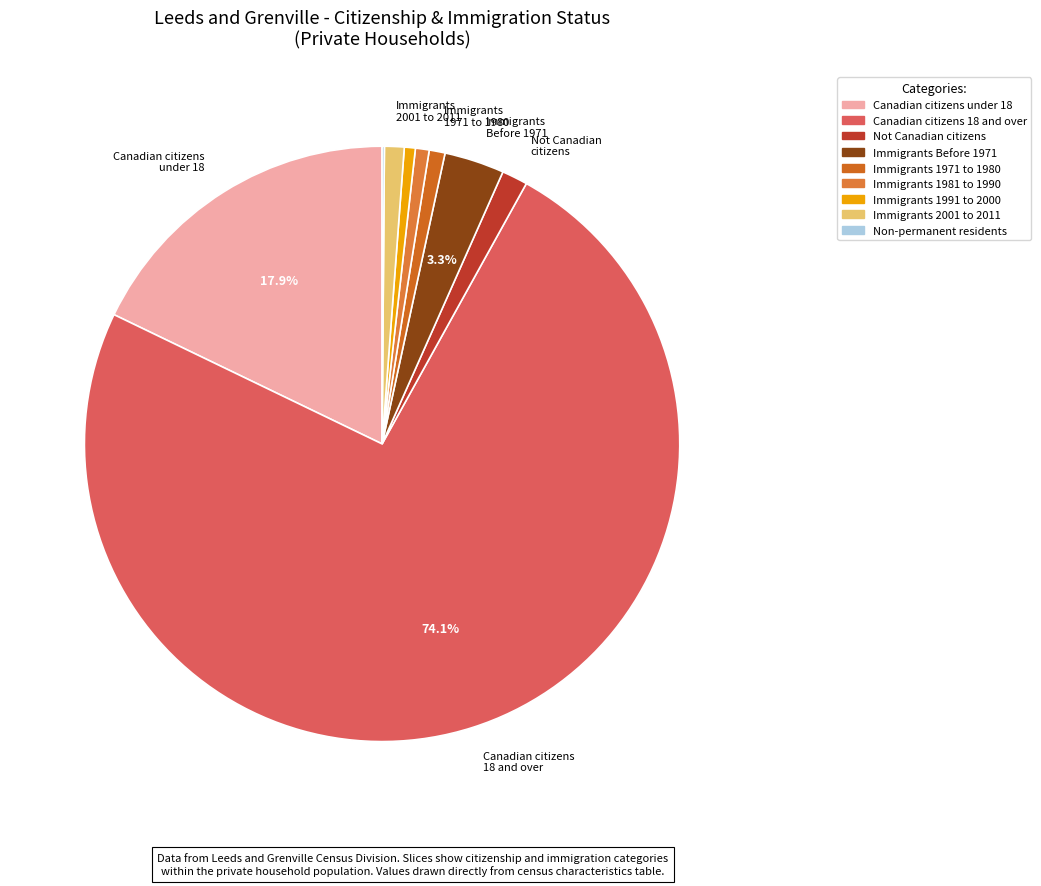

How many slices are in this pie chart?

9